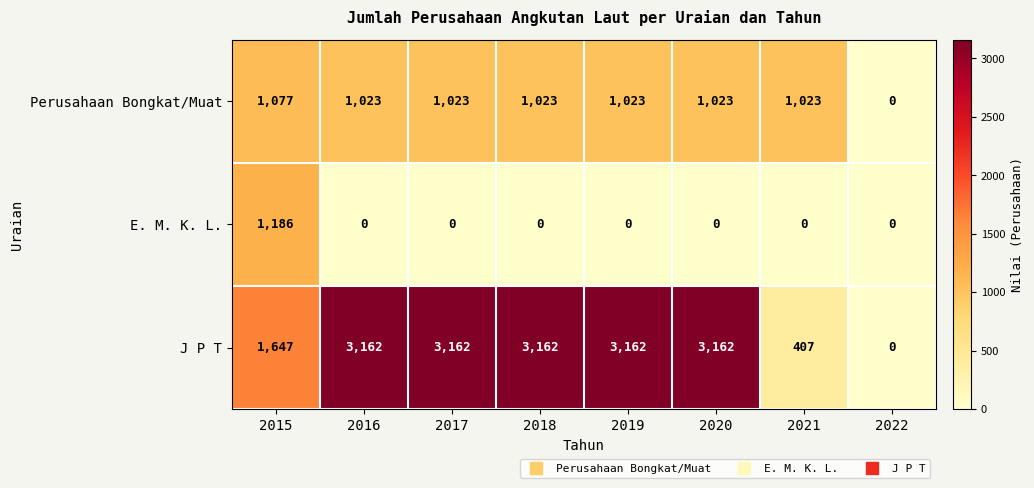

Reading right to left, list all the values displayed in this chart.

Perusahaan Bongkat/Muat: 2022=0	2021=1023	2020=1023	2019=1023	2018=1023	2017=1023	2016=1023	2015=1077
E. M. K. L.: 2022=0	2021=0	2020=0	2019=0	2018=0	2017=0	2016=0	2015=1186
J P T: 2022=0	2021=407	2020=3162	2019=3162	2018=3162	2017=3162	2016=3162	2015=1647